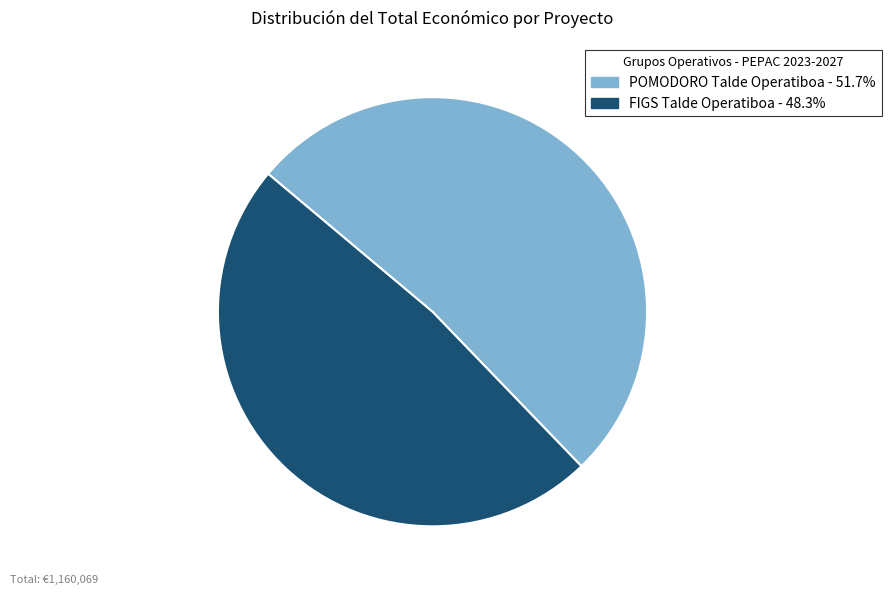

Approximately how many times larger is the value at FIGS Talde Operatiboa compared to POMODORO Talde Operatiboa?

0.9